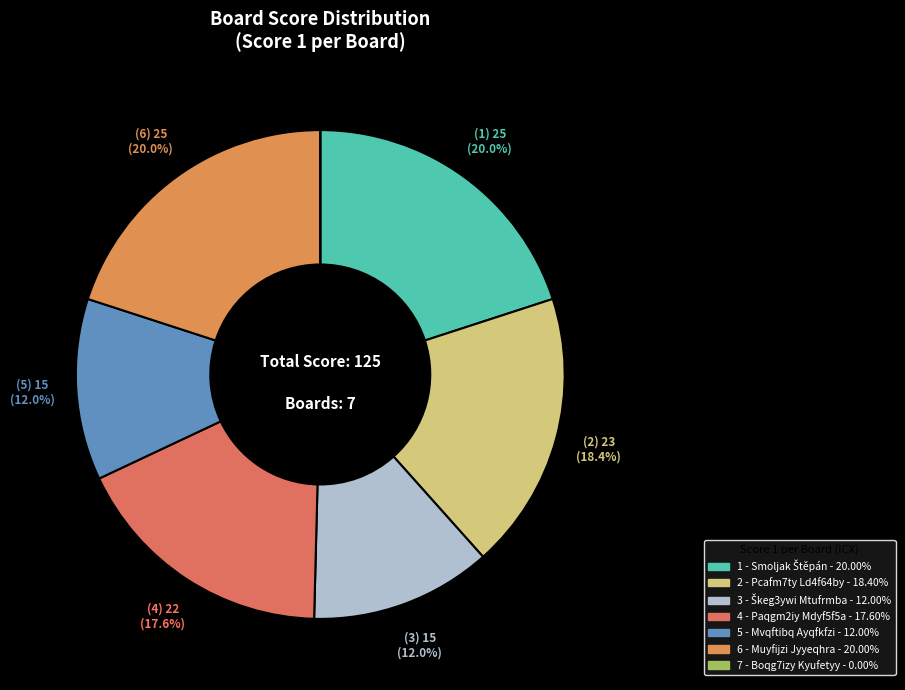

Rank the categories by value from highest to lowest.

1 - Smoljak Štěpán, 6 - Muyfijzi Jyyeqhra, 2 - Pcafm7ty Ld4f64by, 4 - Paqgm2iy Mdyf5f5a, 3 - Škeg3ywi Mtufrmba, 5 - Mvqftibq Ayqfkfzi, 7 - Boqg7izy Kyufetyy